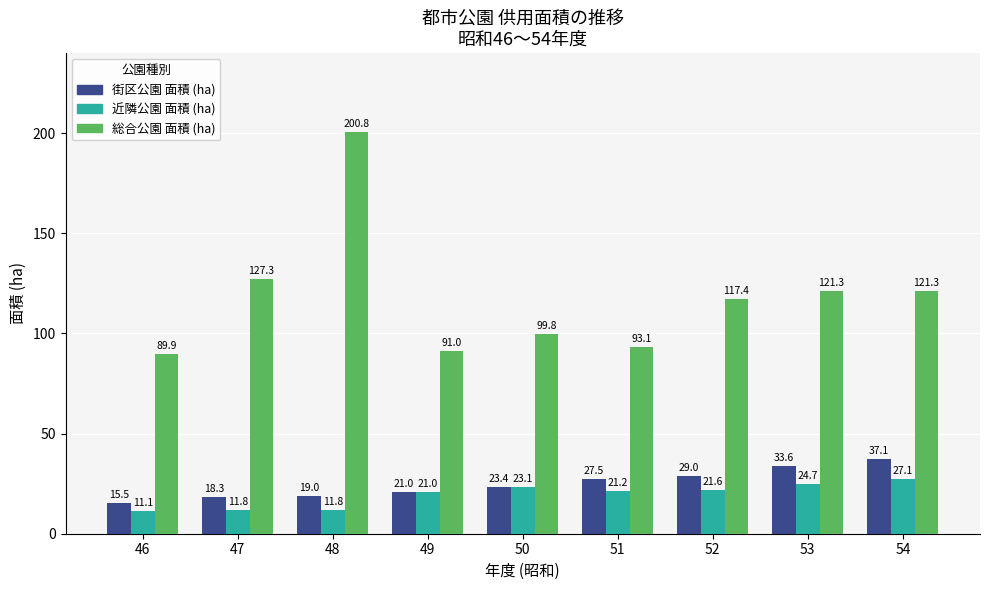

Between 47 and 52, which series saw the biggest shift?

街区公園 面積 (ha)